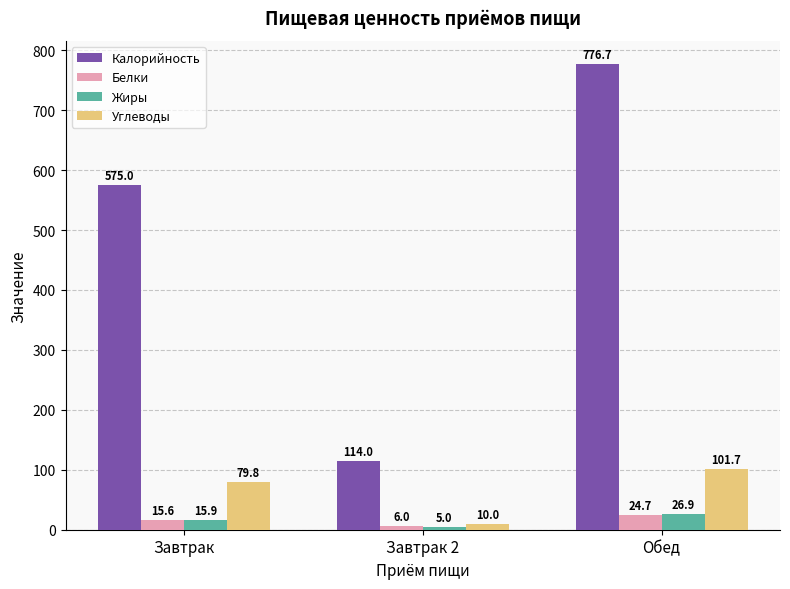

Rank the series by their maximum value, from lowest to highest.

Белки, Жиры, Углеводы, Калорийность